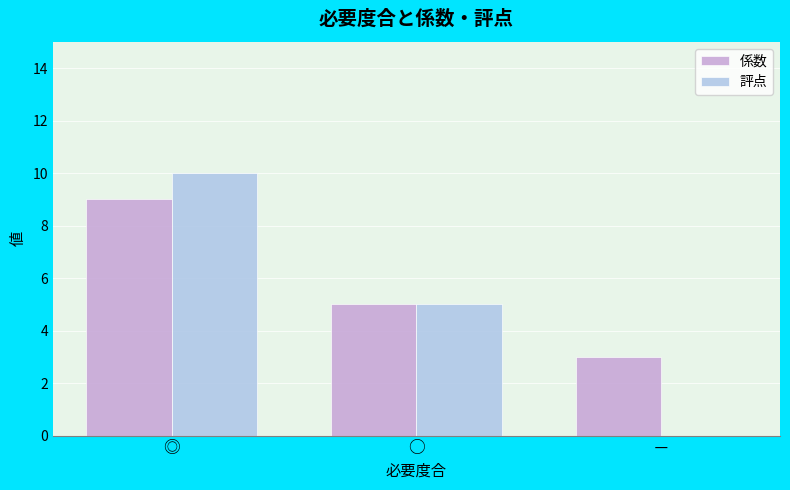

What is the approximate value of 係数 at －?

3